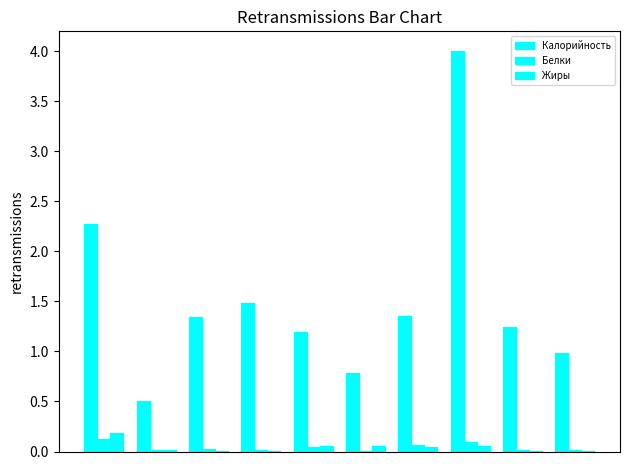

How many values in the Калорийность series exceed 1?

7